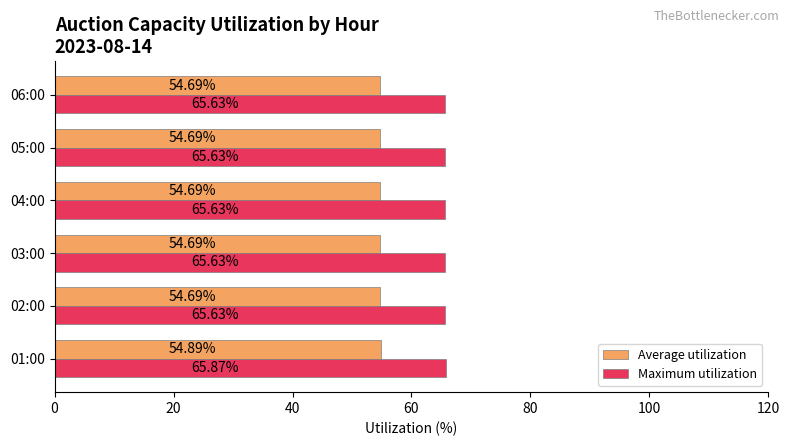

What is the sum of the Average utilization values at 04:00 and 03:00?

109.4